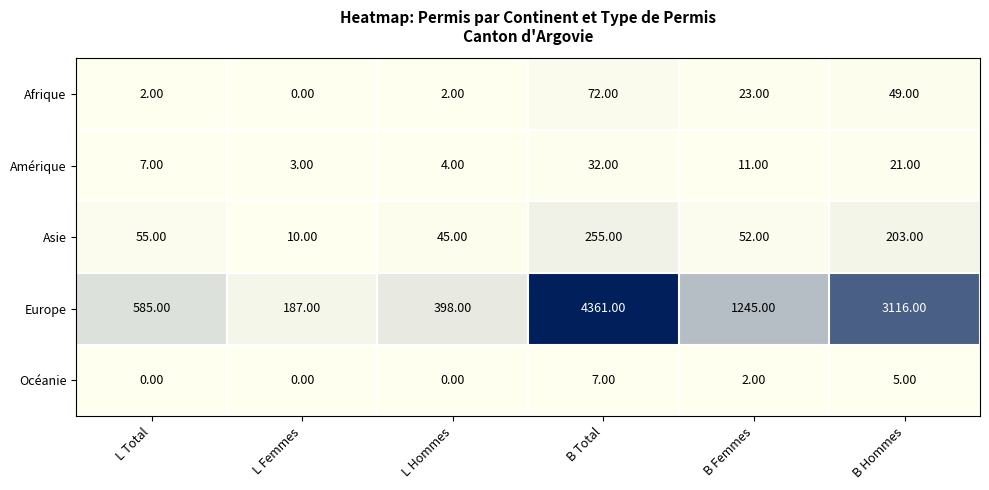

At which category is the sum across all series the highest?

B Total